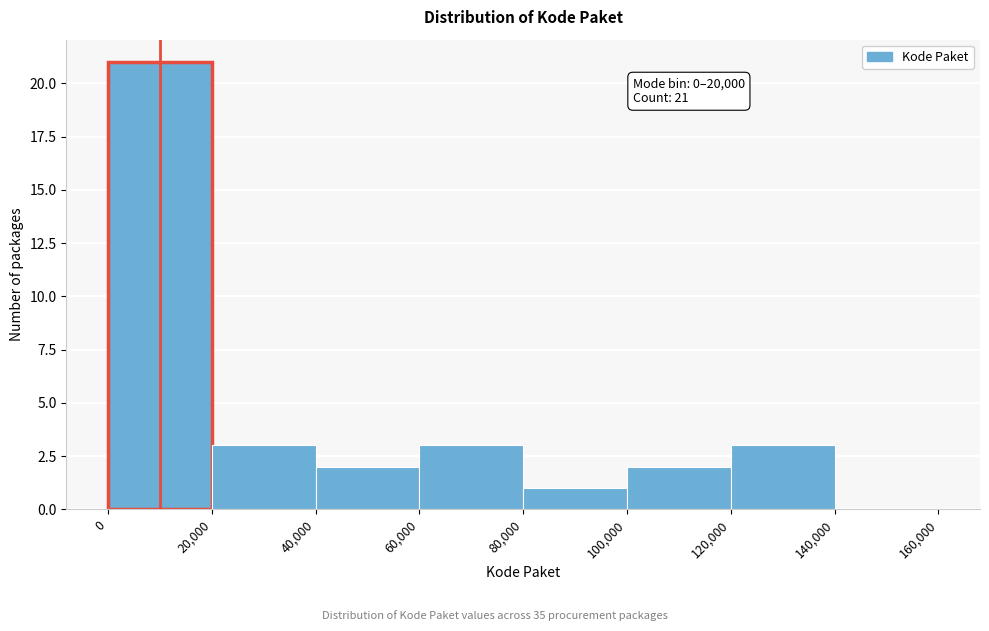

Which range on the x-axis has the tallest bar?

0 to 20,000